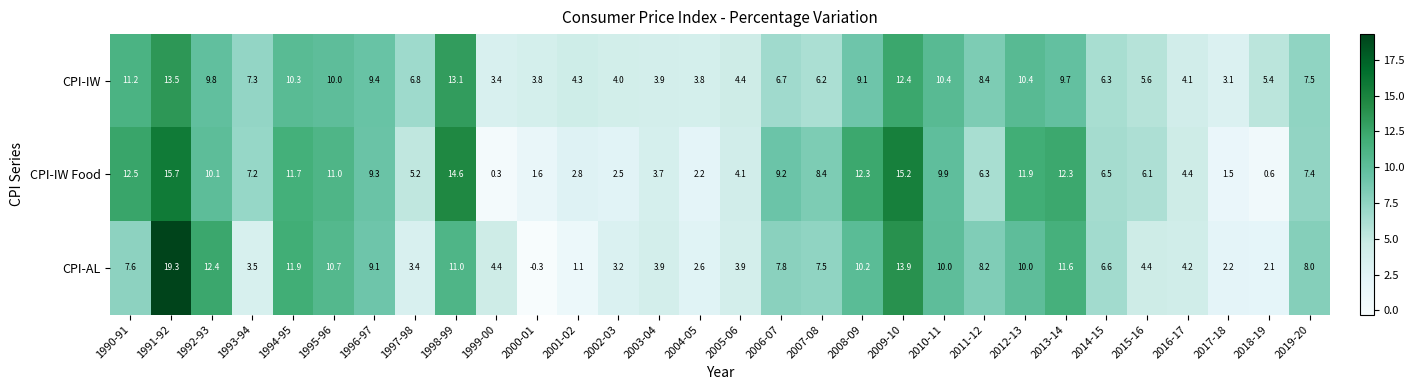

What is the maximum value shown in the chart?

19.3